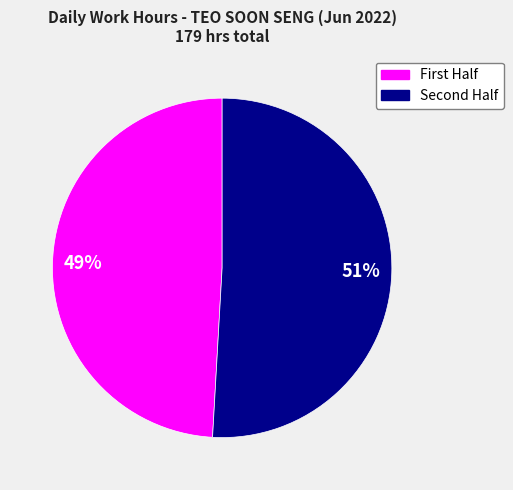

Does any single category account for the majority?

Yes